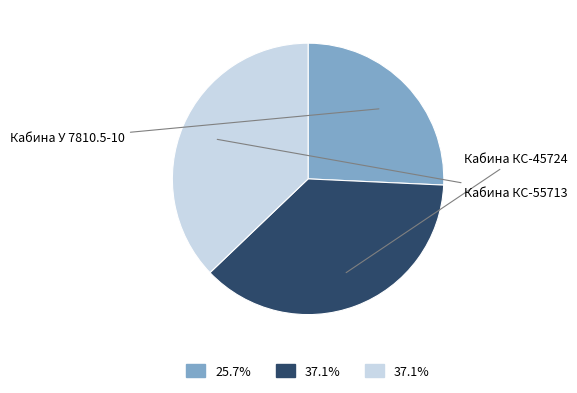

Is there any slice that represents more than half of the pie?

No